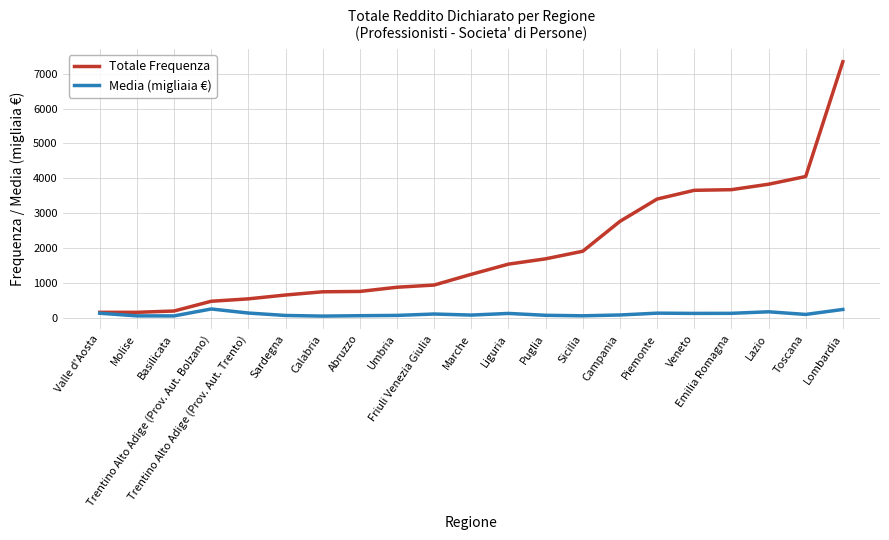

Rank the series by their maximum value, from highest to lowest.

Totale Frequenza, Media (migliaia €)